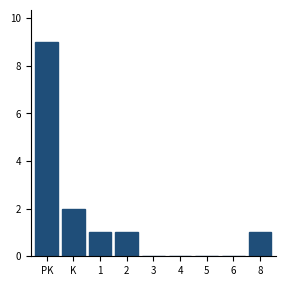

Reading left to right, extract all data points from this chart.

PK=9	K=2	1=1	2=1	3=0	4=0	5=0	6=0	8=1